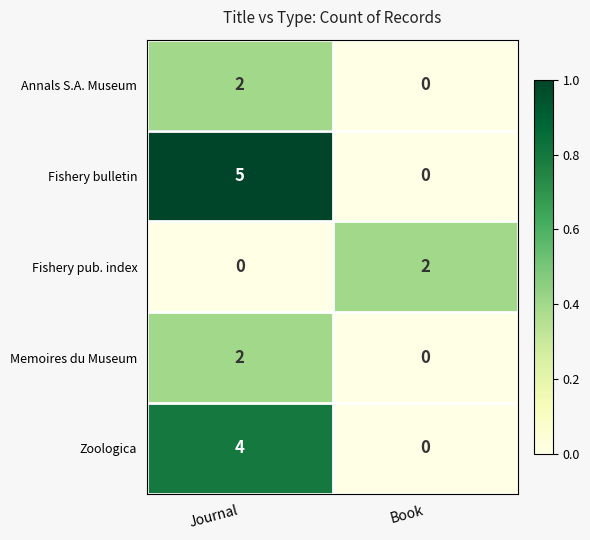

Between Journal and Book, which series saw the biggest shift?

Fishery bulletin